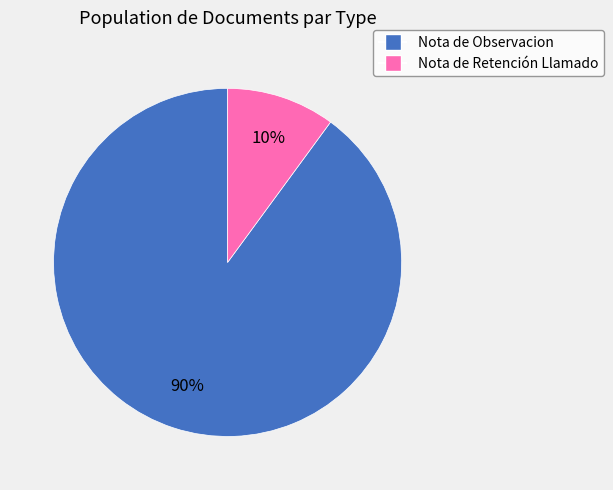

To the nearest percent, what is the average slice percentage?

50%